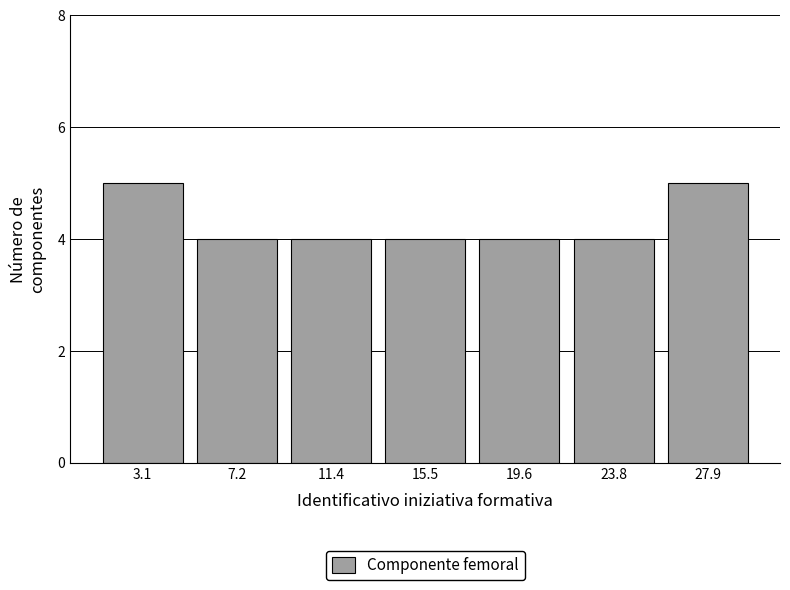

What is the height of the bar covering 9.5 to 13.5 on the x-axis? Neither the bar edges nor the heights are printed on the chart, so give them approximately, as read against the axes.

4